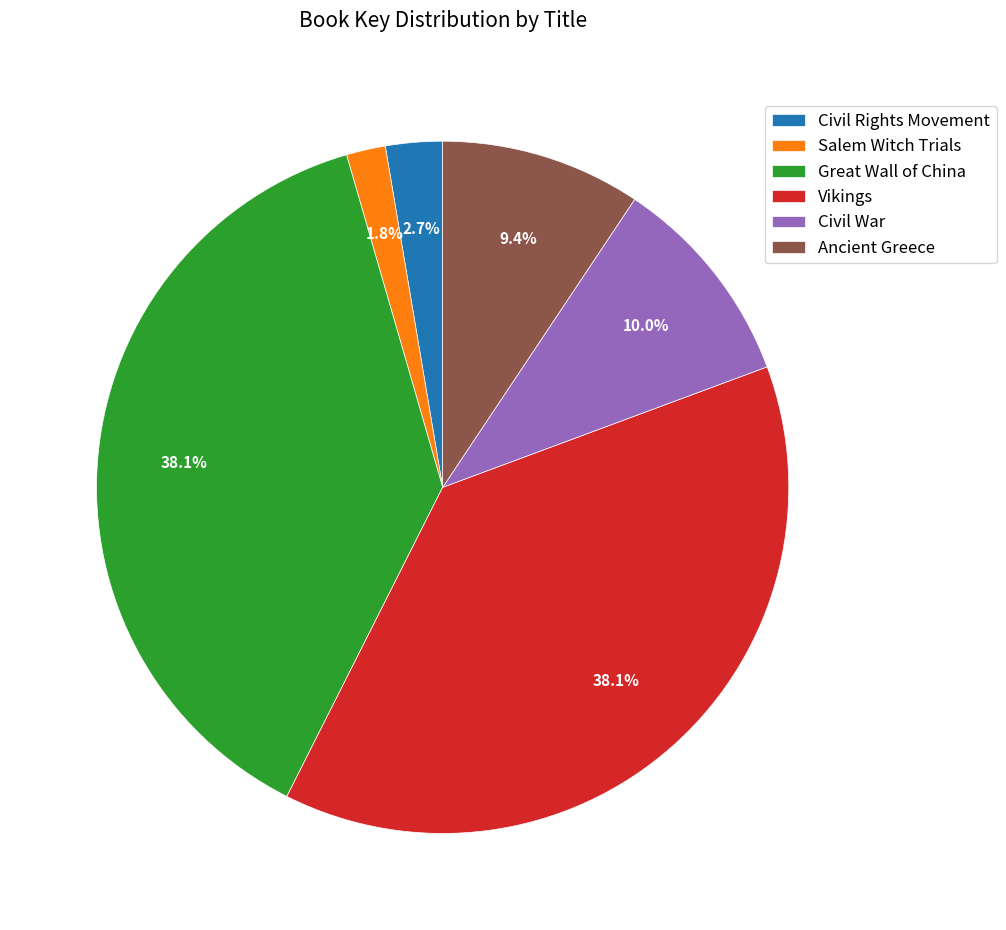

Approximately how many times larger is the value at Great Wall of China compared to Vikings?

1.0